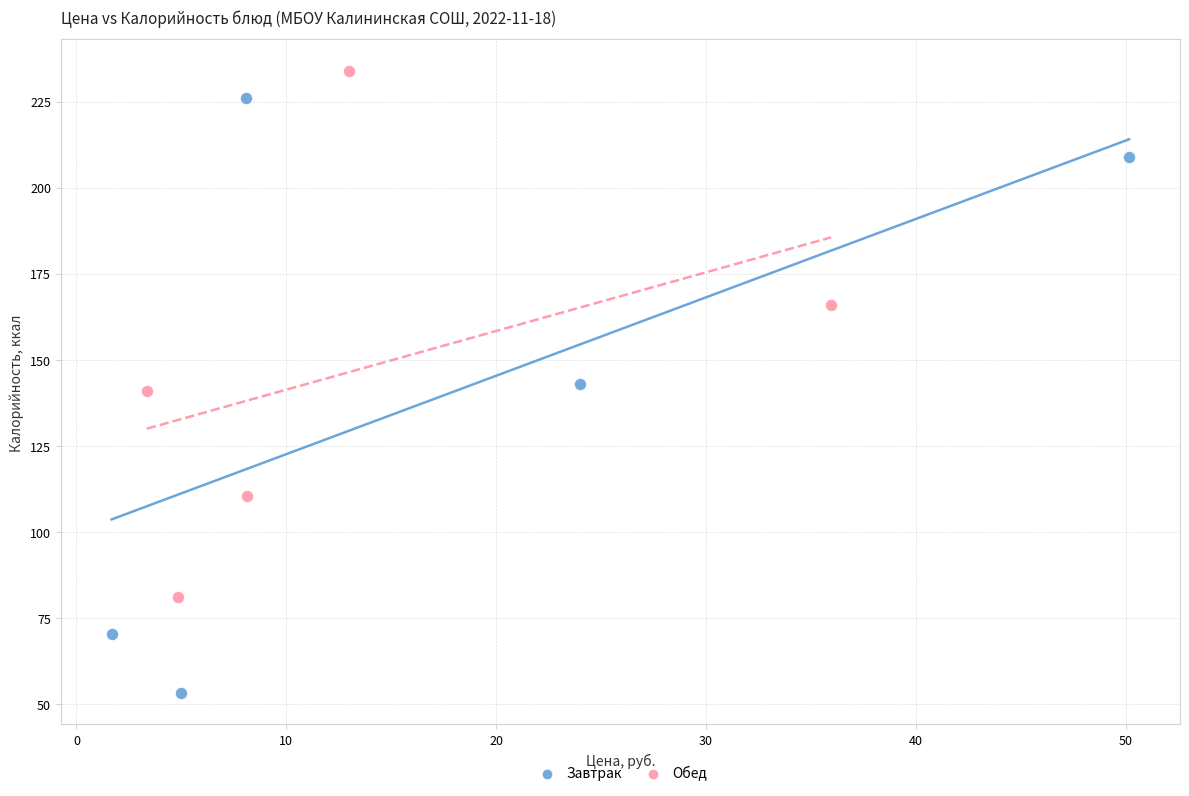

Which series contains the lowest Y value?

Завтрак